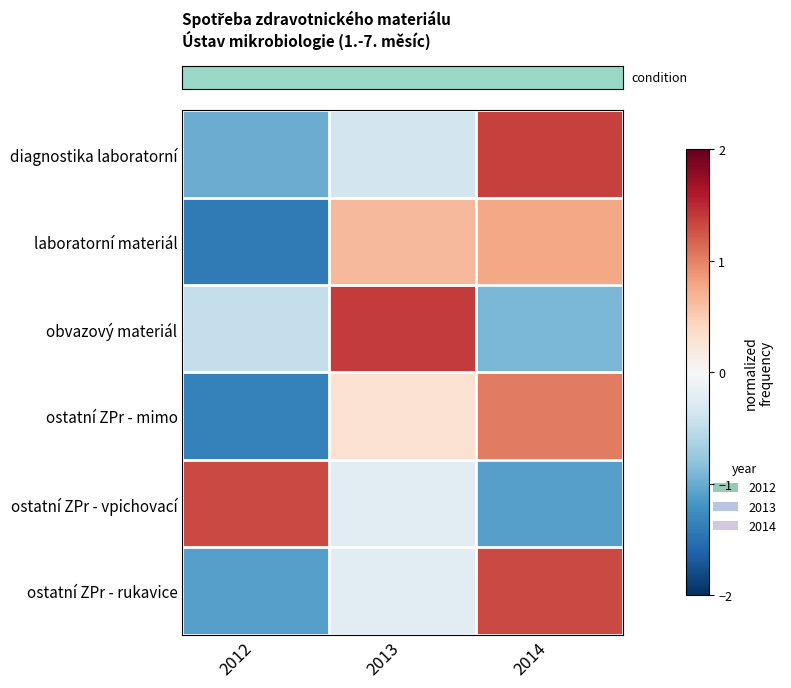

At which category is the sum across all series the highest?

2014